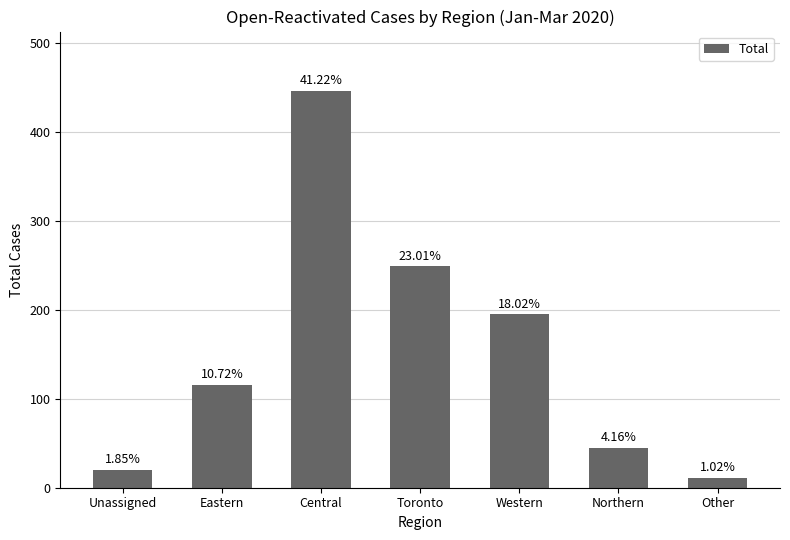

Reading right to left, what are all the values shown in this chart?

Other=11	Northern=45	Western=195	Toronto=249	Central=446	Eastern=116	Unassigned=20